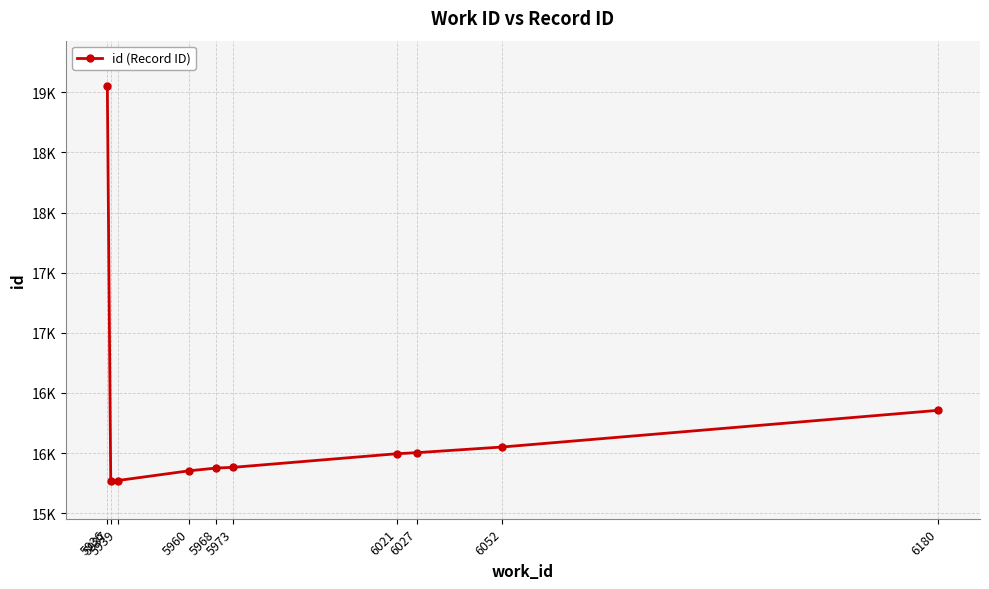

True or false: the data has more than 1 interior local peaks.

False